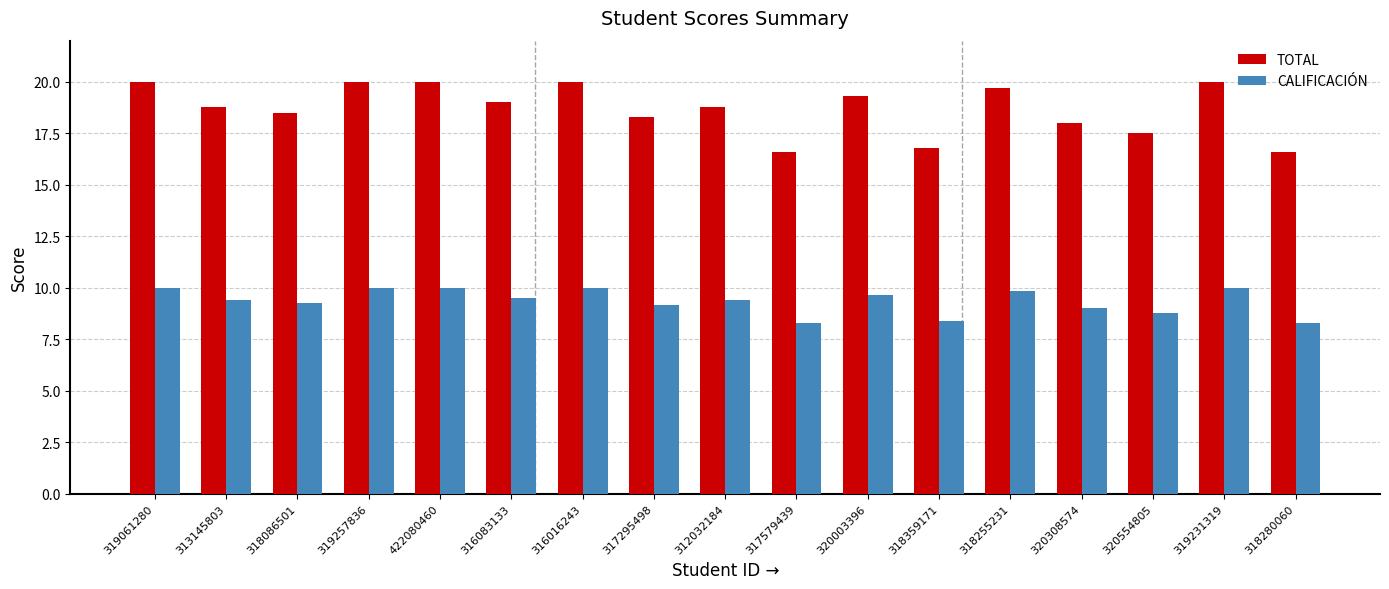

True or false: TOTAL has a value of 18.3 at 317295498.

True